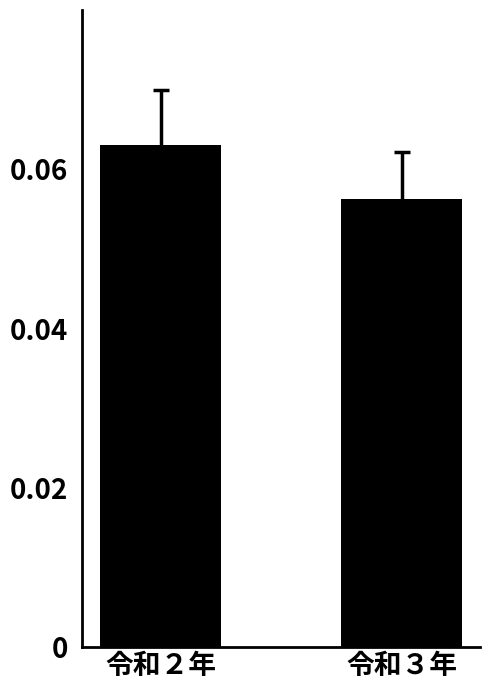

Between 令和２年 and 令和３年, which is larger?

令和２年